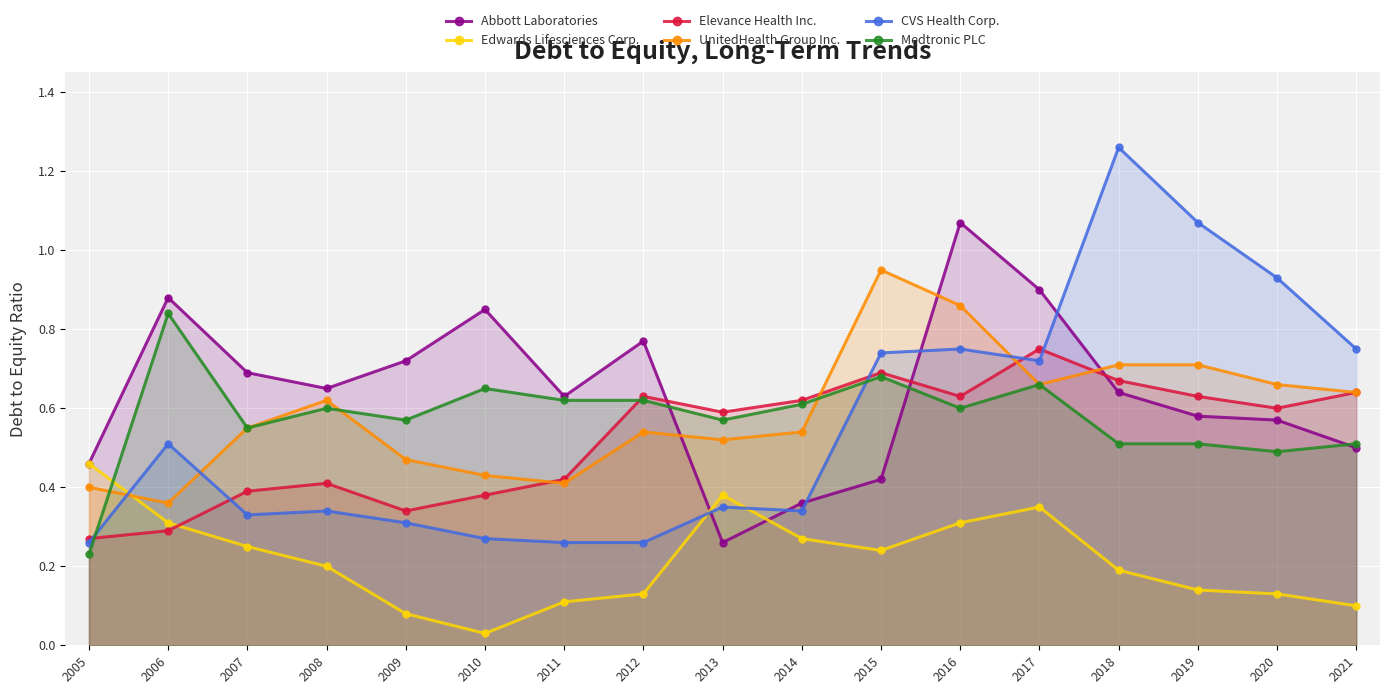

Reading left to right, what are all the values shown in this chart?

Abbott Laboratories: 0.5	0.9	0.7	0.7	0.7	0.8	0.6	0.8	0.3	0.4	0.4	1.1	0.9	0.6	0.6	0.6	0.5
Edwards Lifesciences Corp.: 0.5	0.3	0.2	0.2	0.1	0.0	0.1	0.1	0.4	0.3	0.2	0.3	0.3	0.2	0.1	0.1	0.1
Elevance Health Inc.: 0.3	0.3	0.4	0.4	0.3	0.4	0.4	0.6	0.6	0.6	0.7	0.6	0.8	0.7	0.6	0.6	0.6
UnitedHealth Group Inc.: 0.4	0.4	0.6	0.6	0.5	0.4	0.4	0.5	0.5	0.5	0.9	0.9	0.7	0.7	0.7	0.7	0.6
CVS Health Corp.: 0.3	0.5	0.3	0.3	0.3	0.3	0.3	0.3	0.3	0.3	0.7	0.8	0.7	1.3	1.1	0.9	0.8
Medtronic PLC: 0.2	0.8	0.6	0.6	0.6	0.7	0.6	0.6	0.6	0.6	0.7	0.6	0.7	0.5	0.5	0.5	0.5